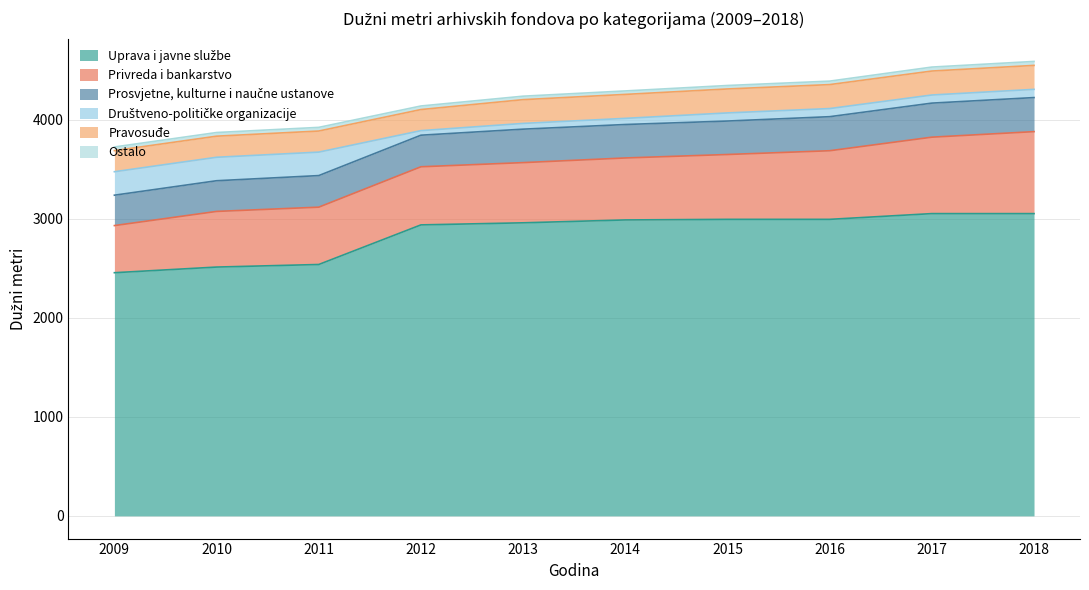

What are all the series names shown in the legend?

Uprava i javne službe, Privreda i bankarstvo, Prosvjetne, kulturne i naučne ustanove, Društveno-političke organizacije, Pravosuđe, Ostalo